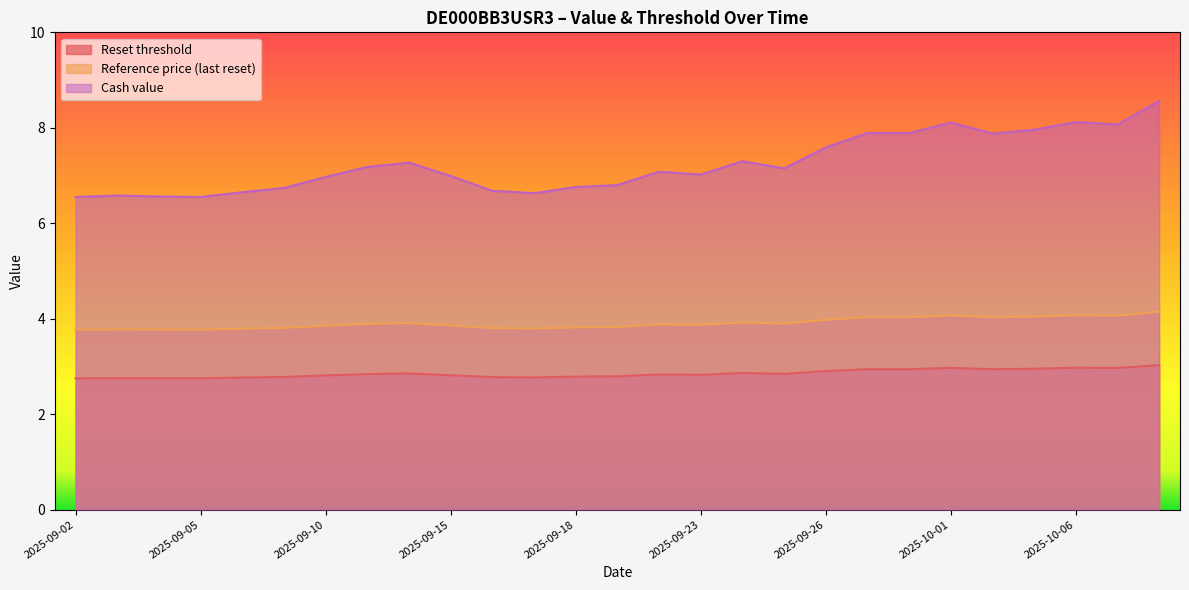

At which category is the sum across all series the highest?

2025-10-08